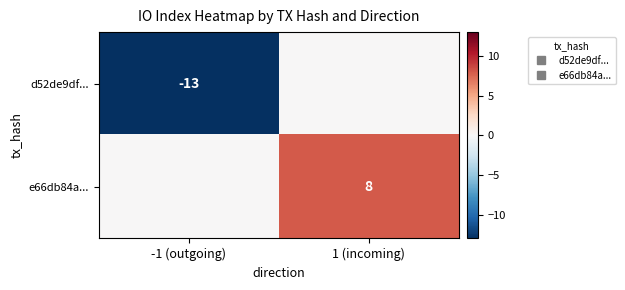

The d52de9df... series shows 0 at 1 (incoming). True or false?

True